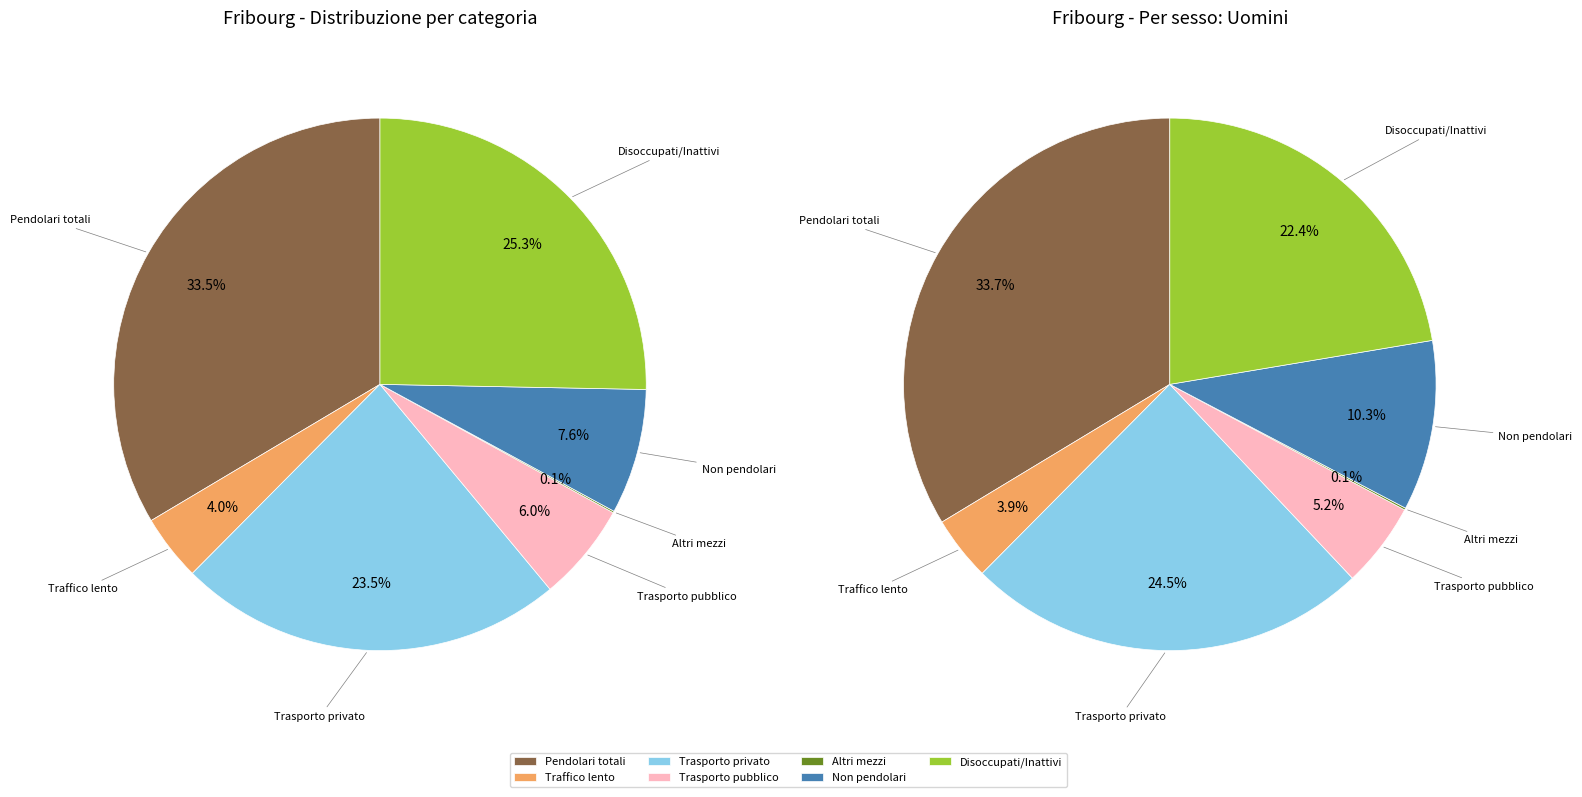

Combined, do Trasporto pubblico and Disoccupati e persone senza attività account for over 50%?

No